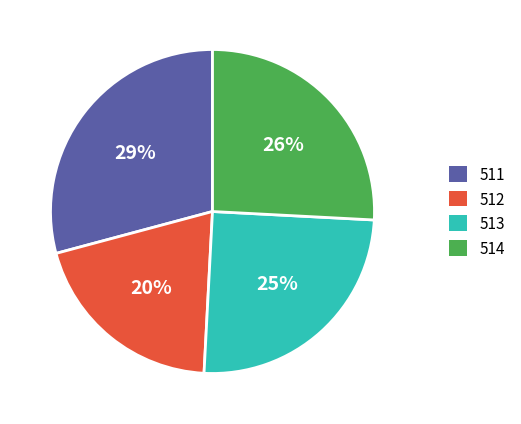

Do 511 and 512 together represent more than half of the pie?

No